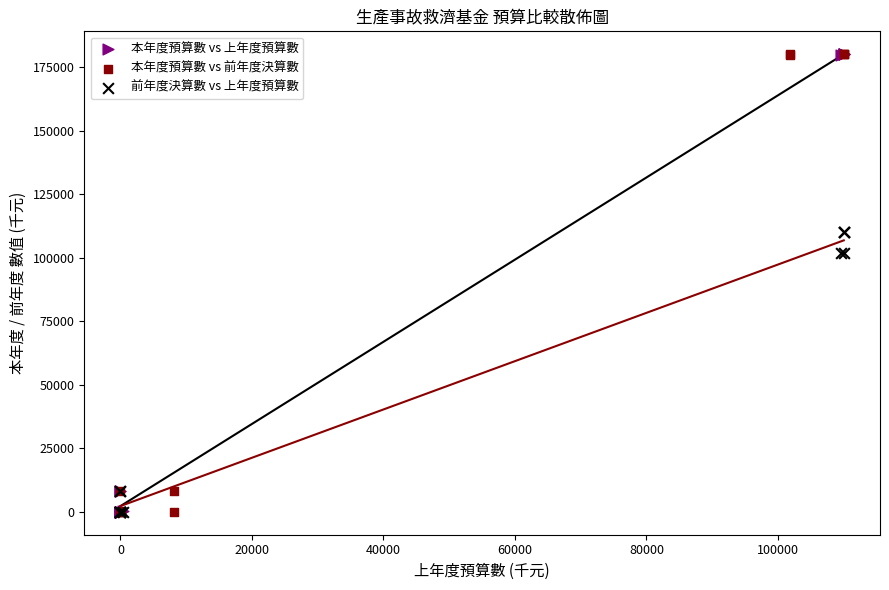

What are all the series names shown in the legend?

本年度預算數 vs 上年度預算數, 本年度預算數 vs 前年度決算數, 前年度決算數 vs 上年度預算數